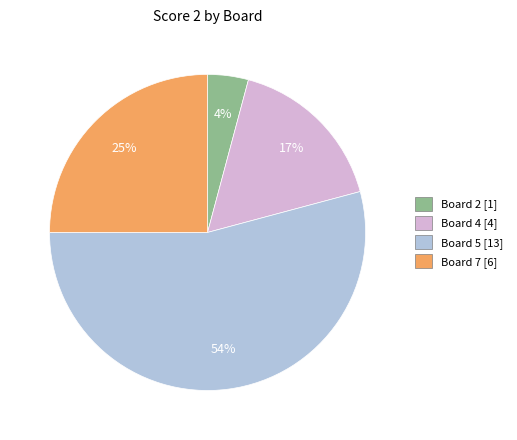

What percentage is the Board 5 slice, to the nearest percent?

54%